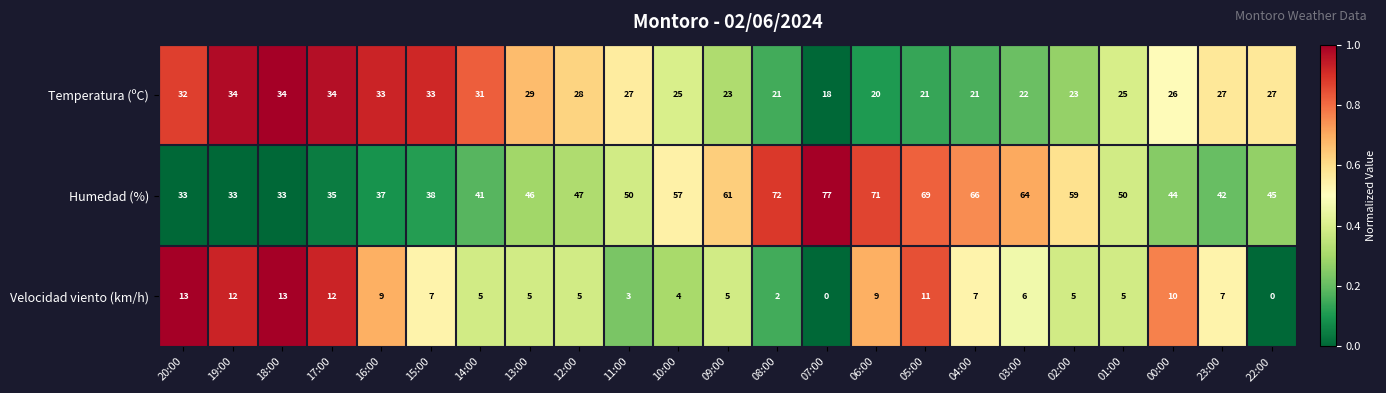

Rank the series by their maximum value, from highest to lowest.

Humedad (%), Temperatura (ºC), Velocidad viento (km/h)